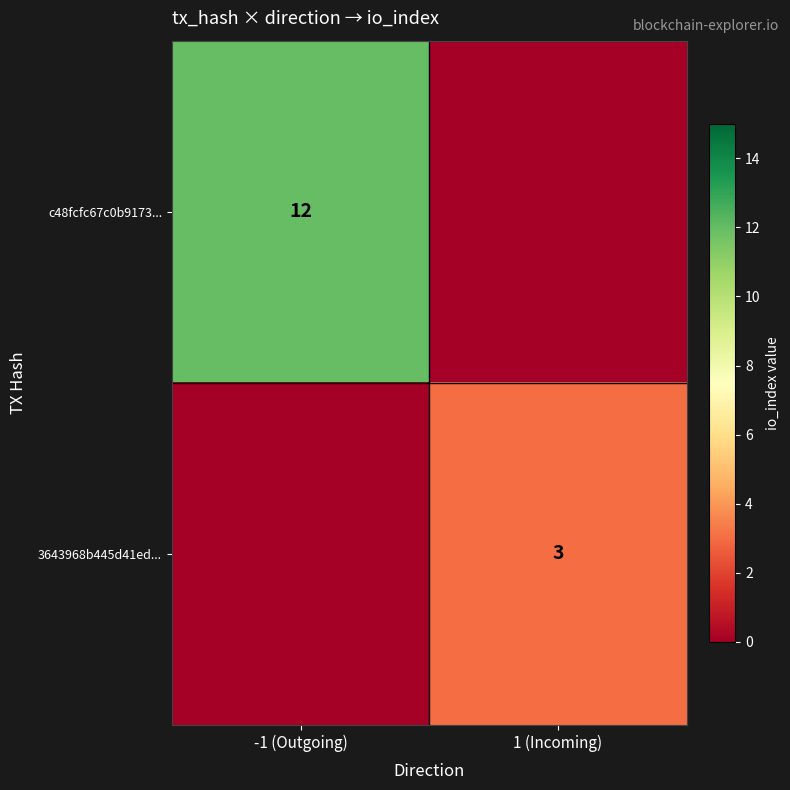

The value of c48fcfc67c0b9173... at -1 (Outgoing) is 12. True or false?

True